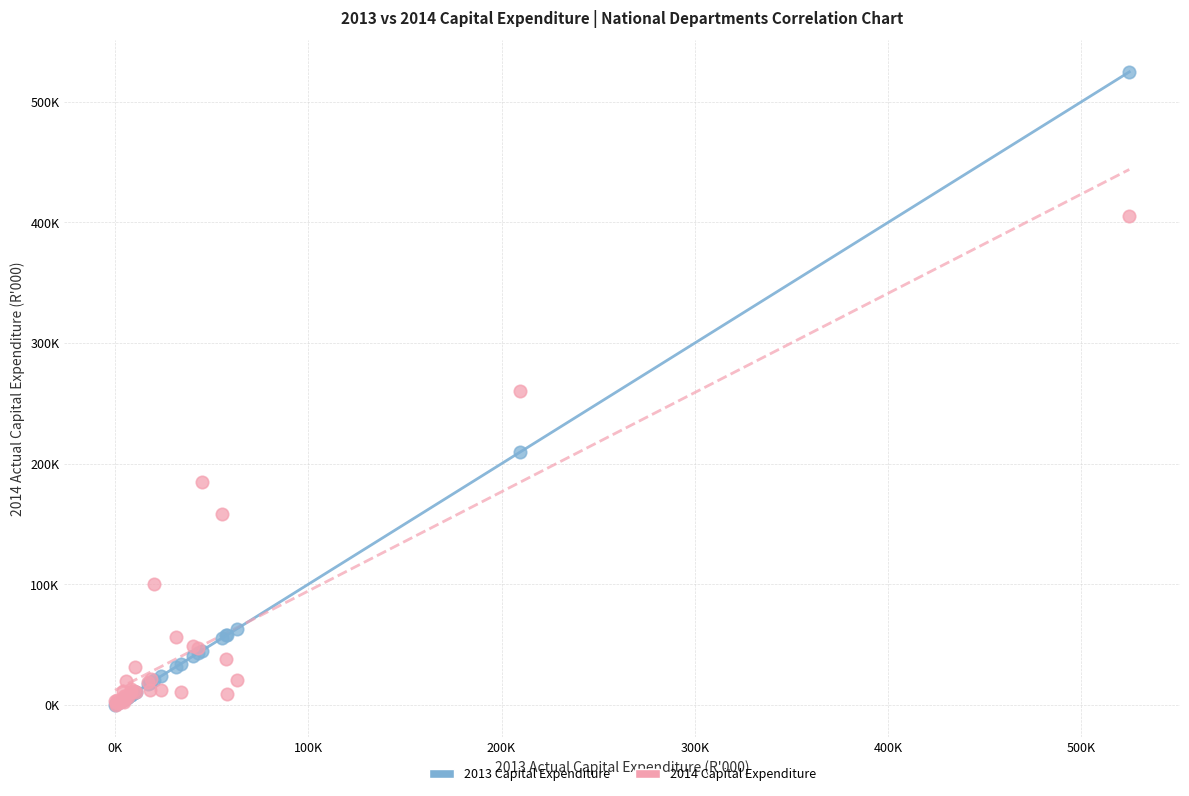

What are all the series names shown in the legend?

2013 Capital Expenditure, 2014 Capital Expenditure